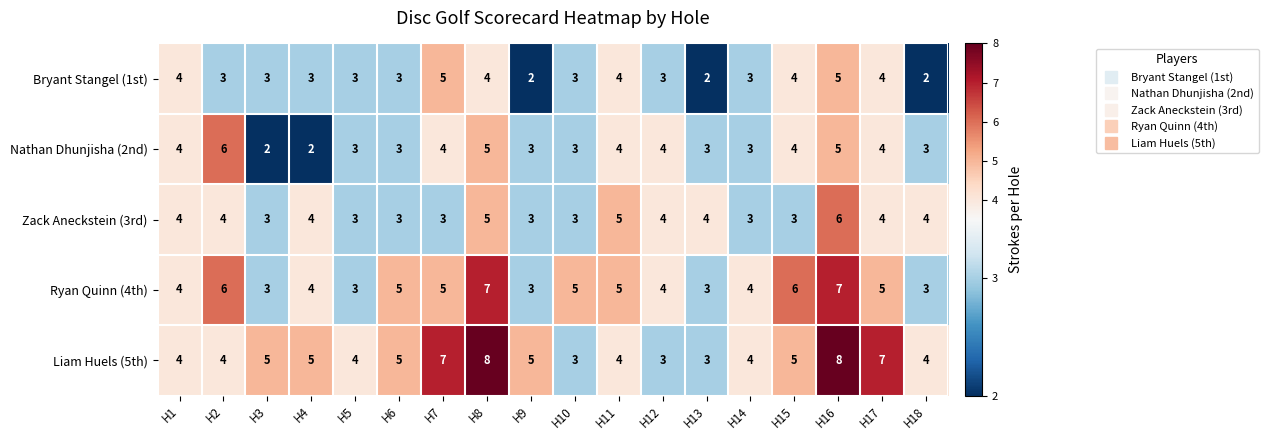

How many series are shown in this chart?

5